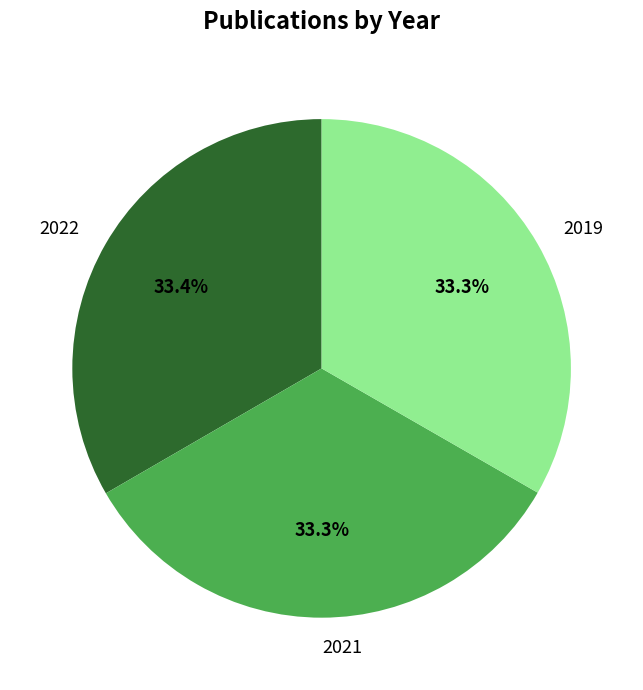

Approximately how many times larger is the value at 2022 compared to 2021?

1.0